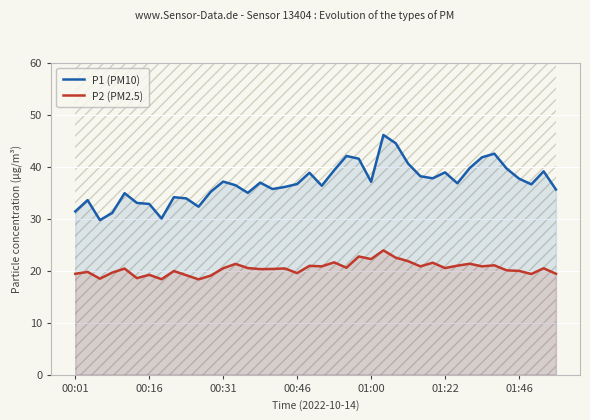

Which series has the widest spread of values?

P1 (PM10)